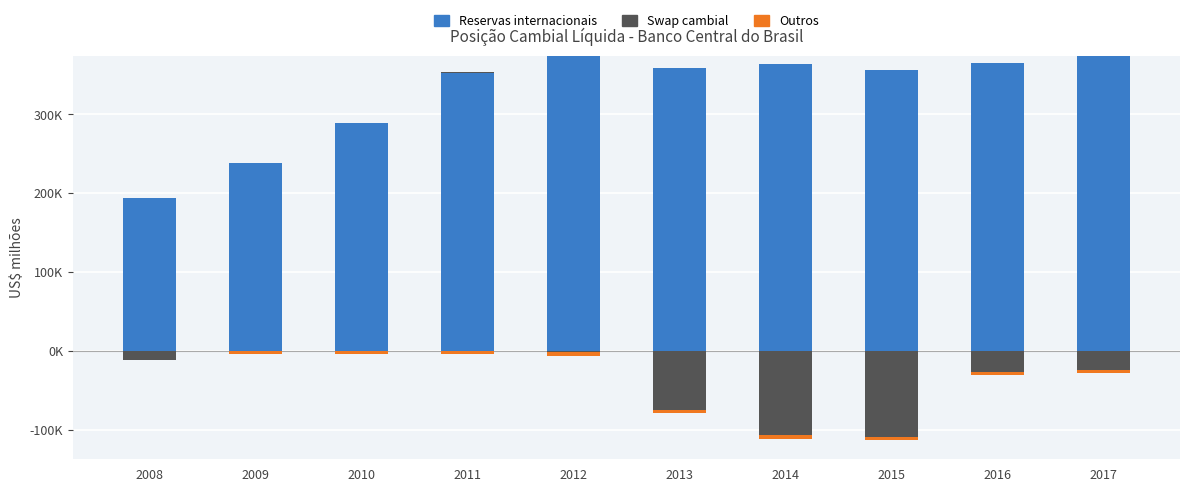

What is the difference between the second highest and second lowest values in the Reservas internacionais series?

134628.0